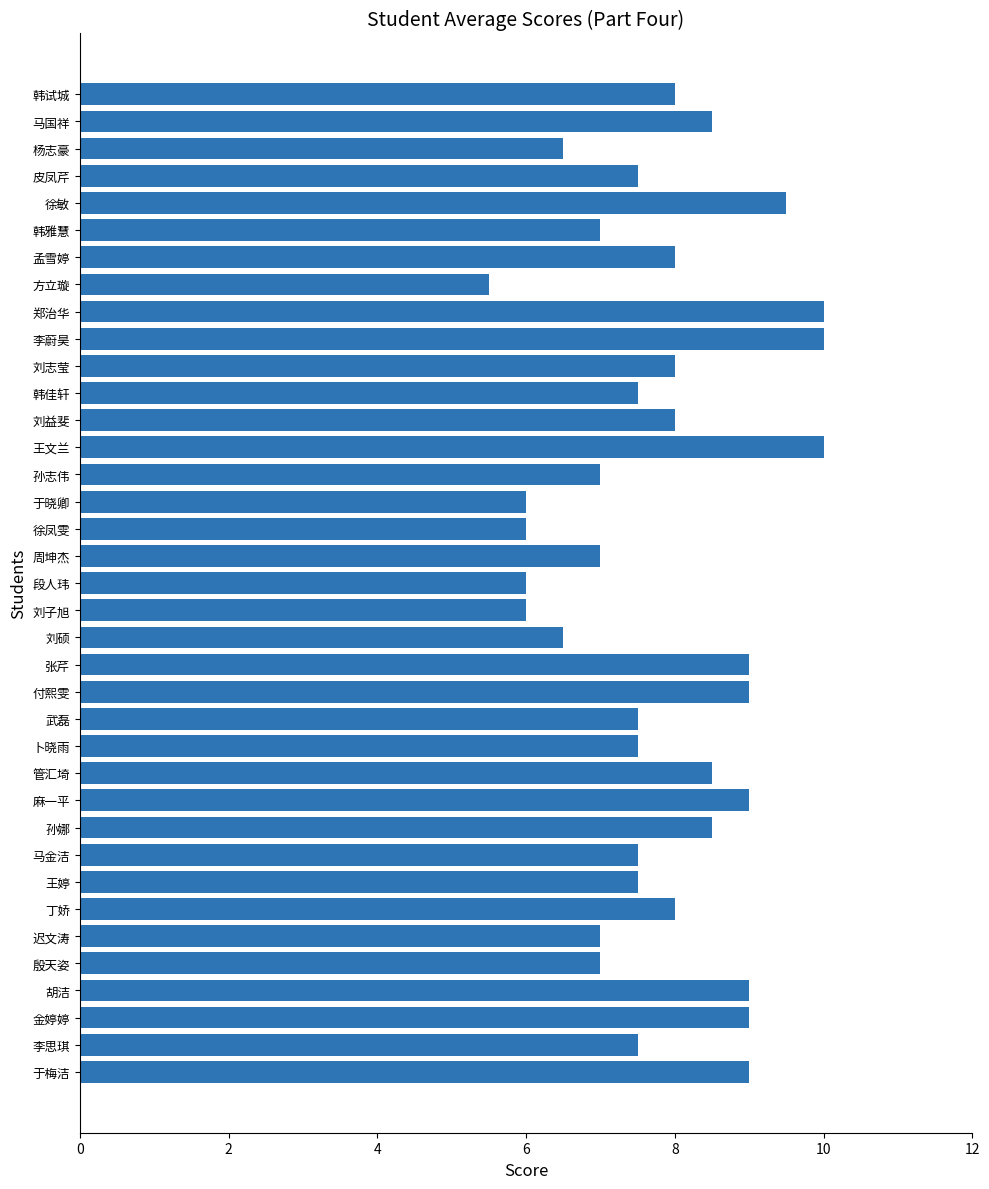

The value at 张芹 is 13.2. True or false?

False